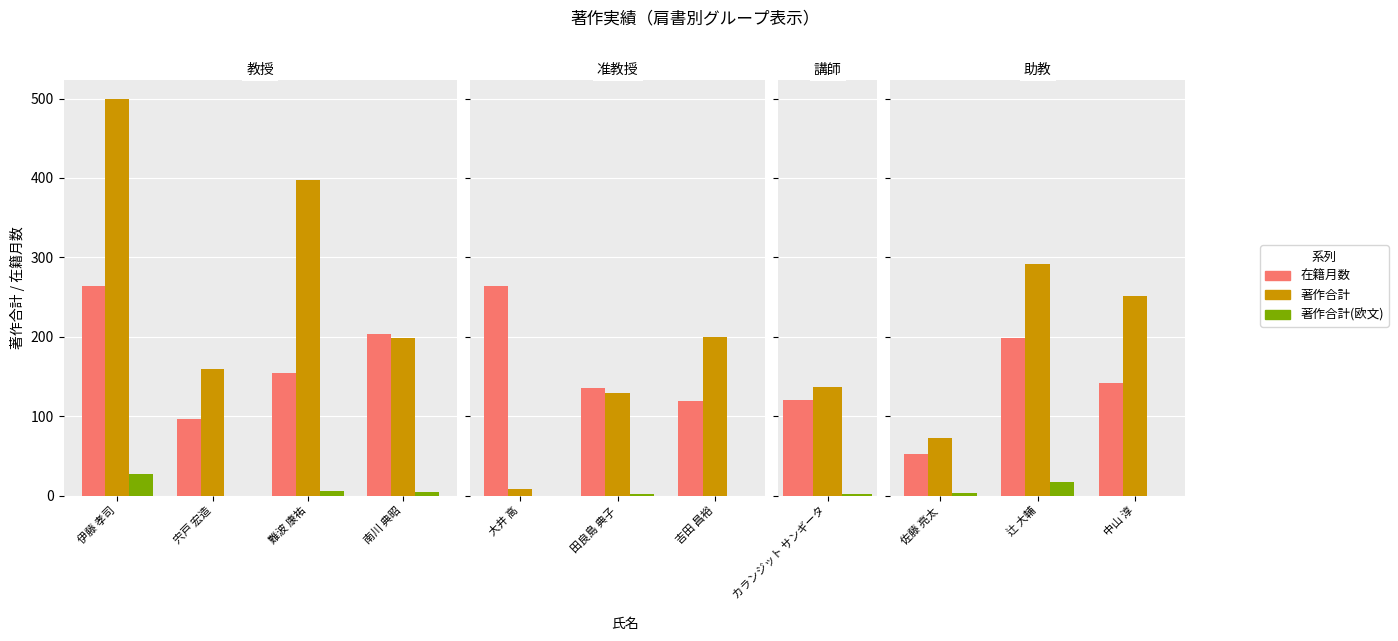

List the series in order of their overall mean, highest first.

著作合計, 在籍月数, 著作合計(欧文)